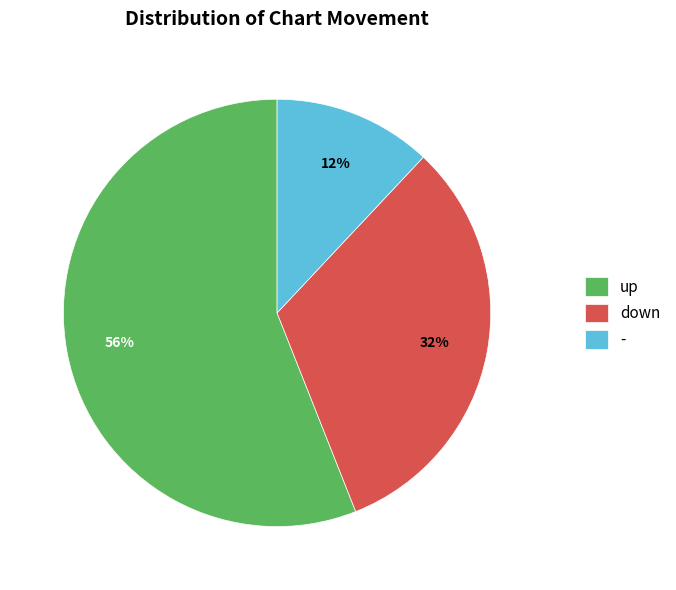

What is the smallest slice in the pie chart?

-